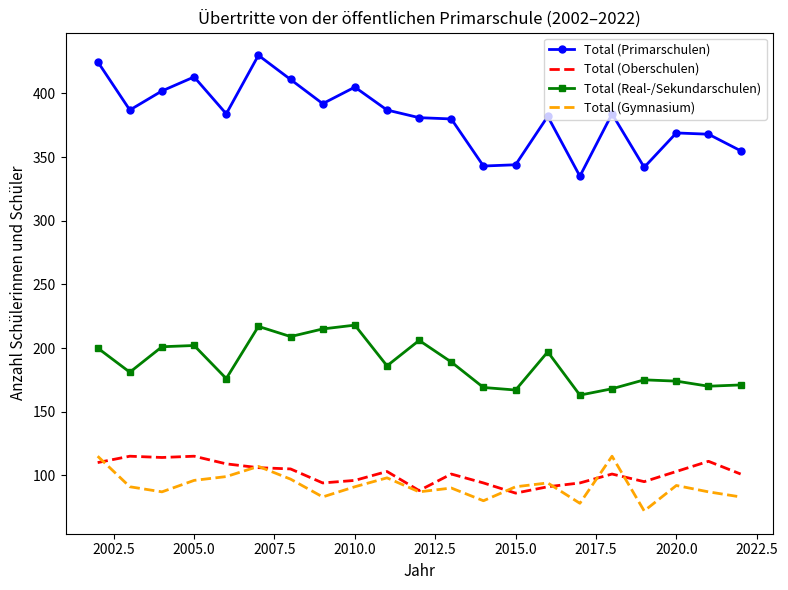

In Total (Primarschulen), how many points are lower than both neighbors (excluding endpoints)?

6